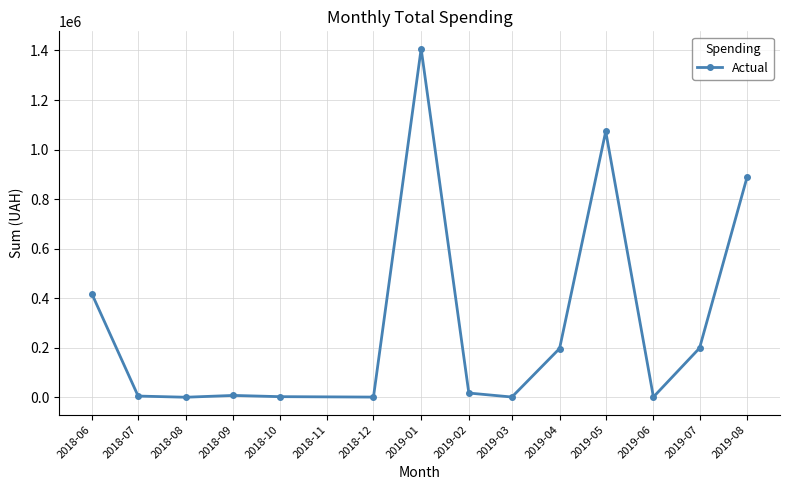

At which label is the value closest to 703589?

2019-08